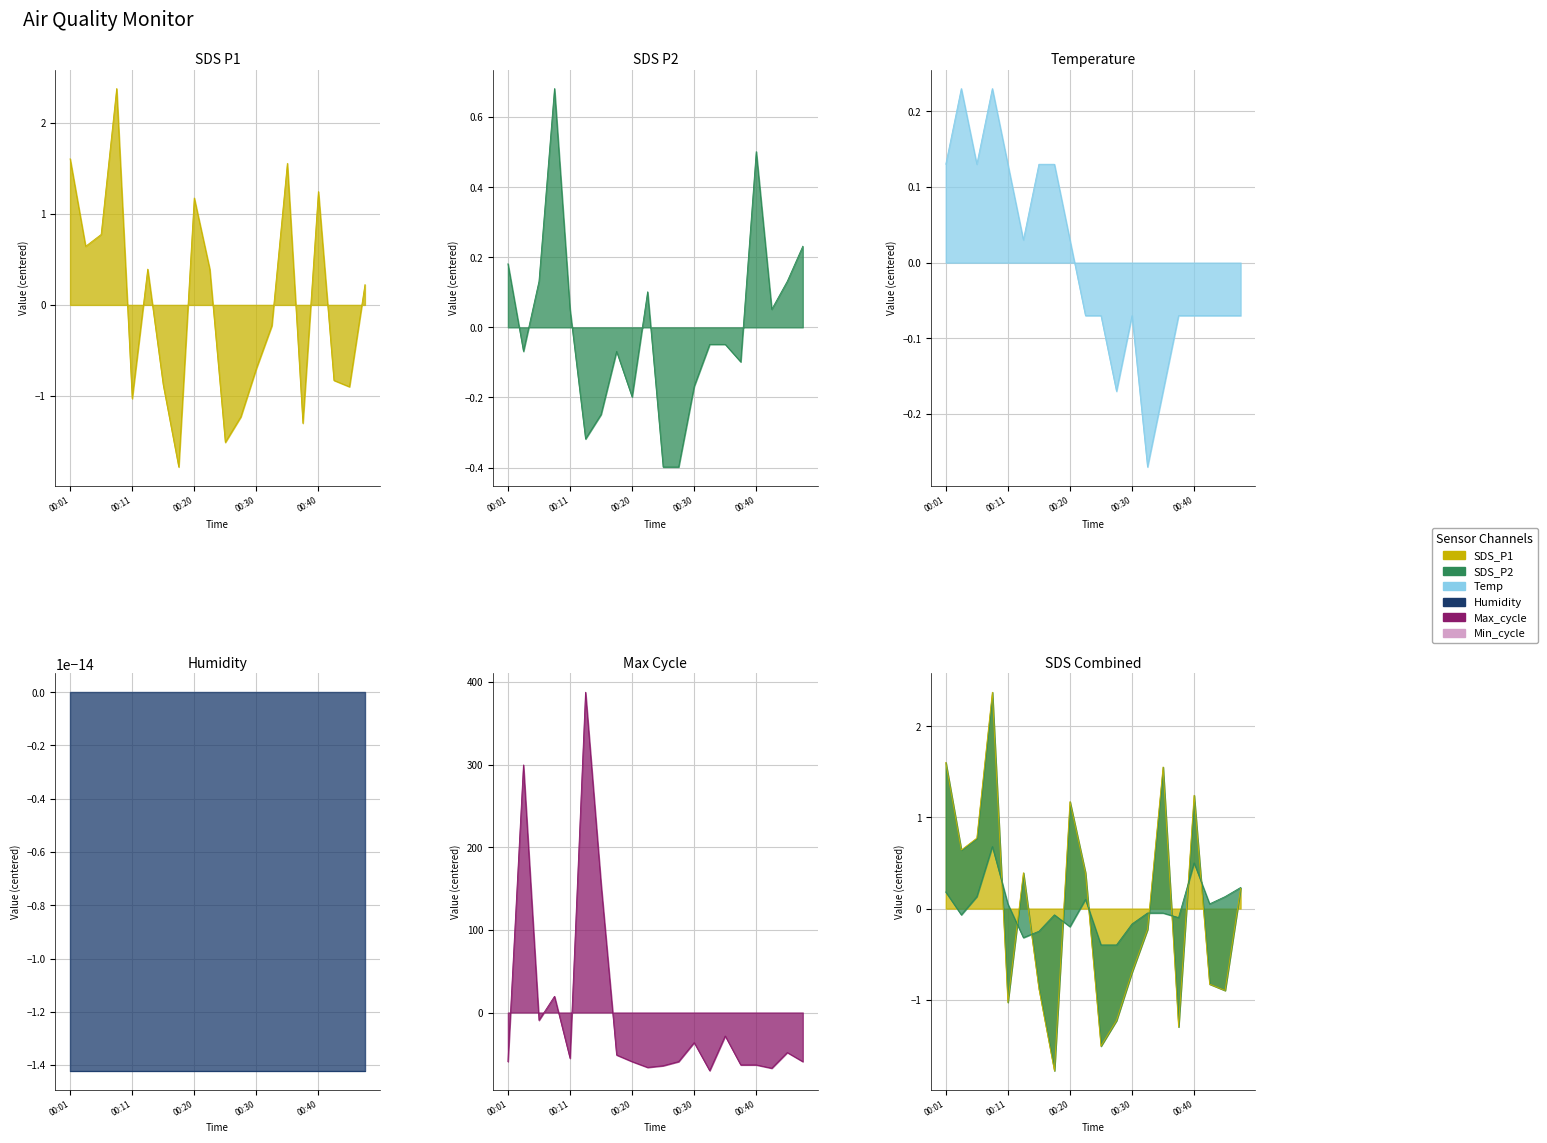

How many intersections are there between SDS_P1 and Max_cycle?

6